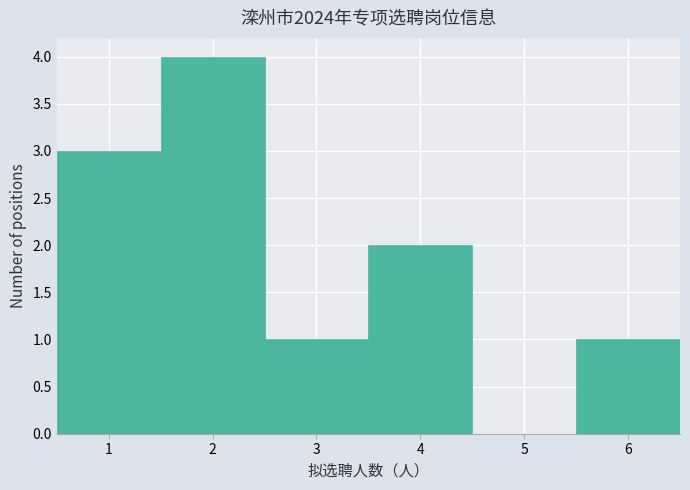

How tall is the bar that spans 1.5 to 2.5 on the x-axis? The values are not printed on the chart, so give them approximately, as read against the axis.

4